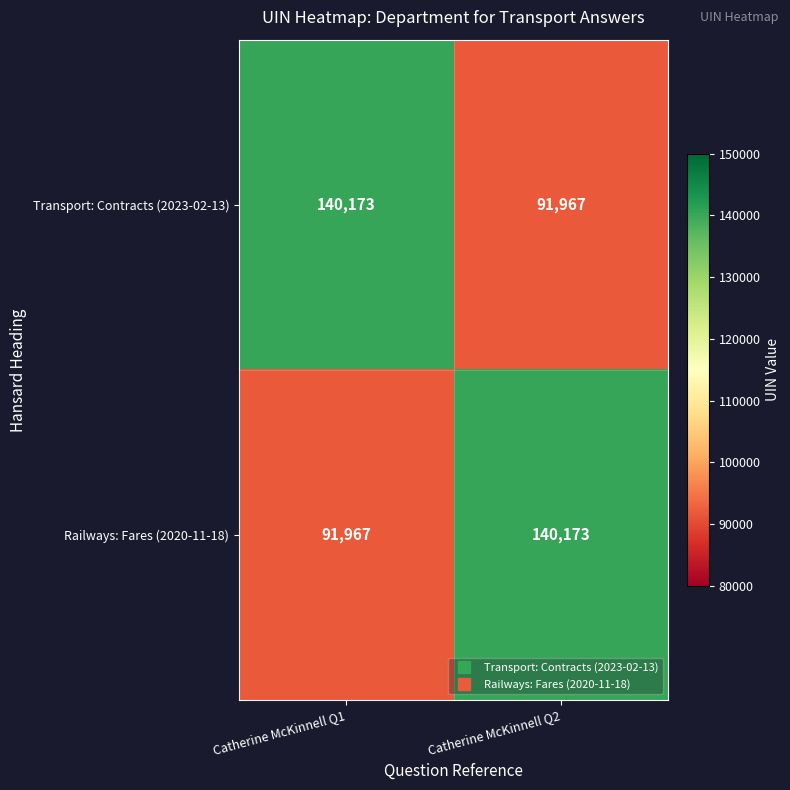

What is the sum of all Transport: Contracts (2023-02-13) values?

232140